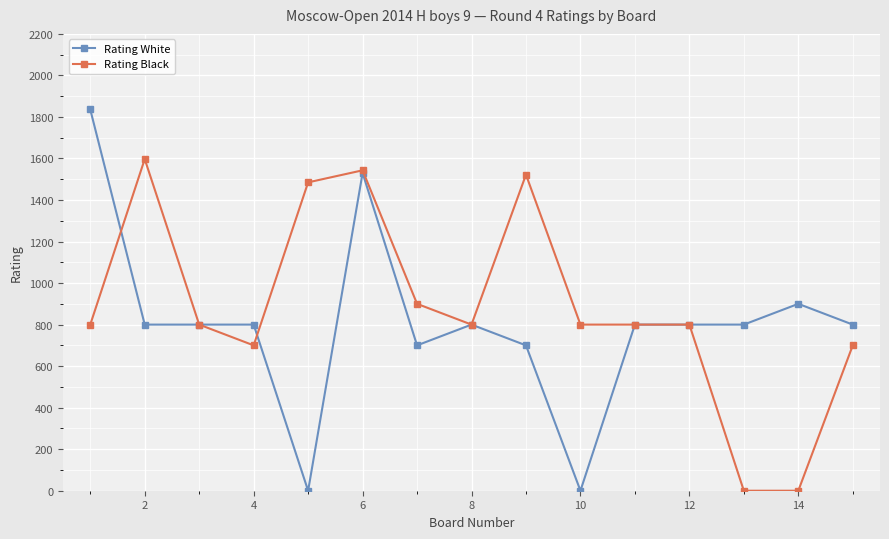

List the series in order of their peak value, lowest first.

Rating Black, Rating White